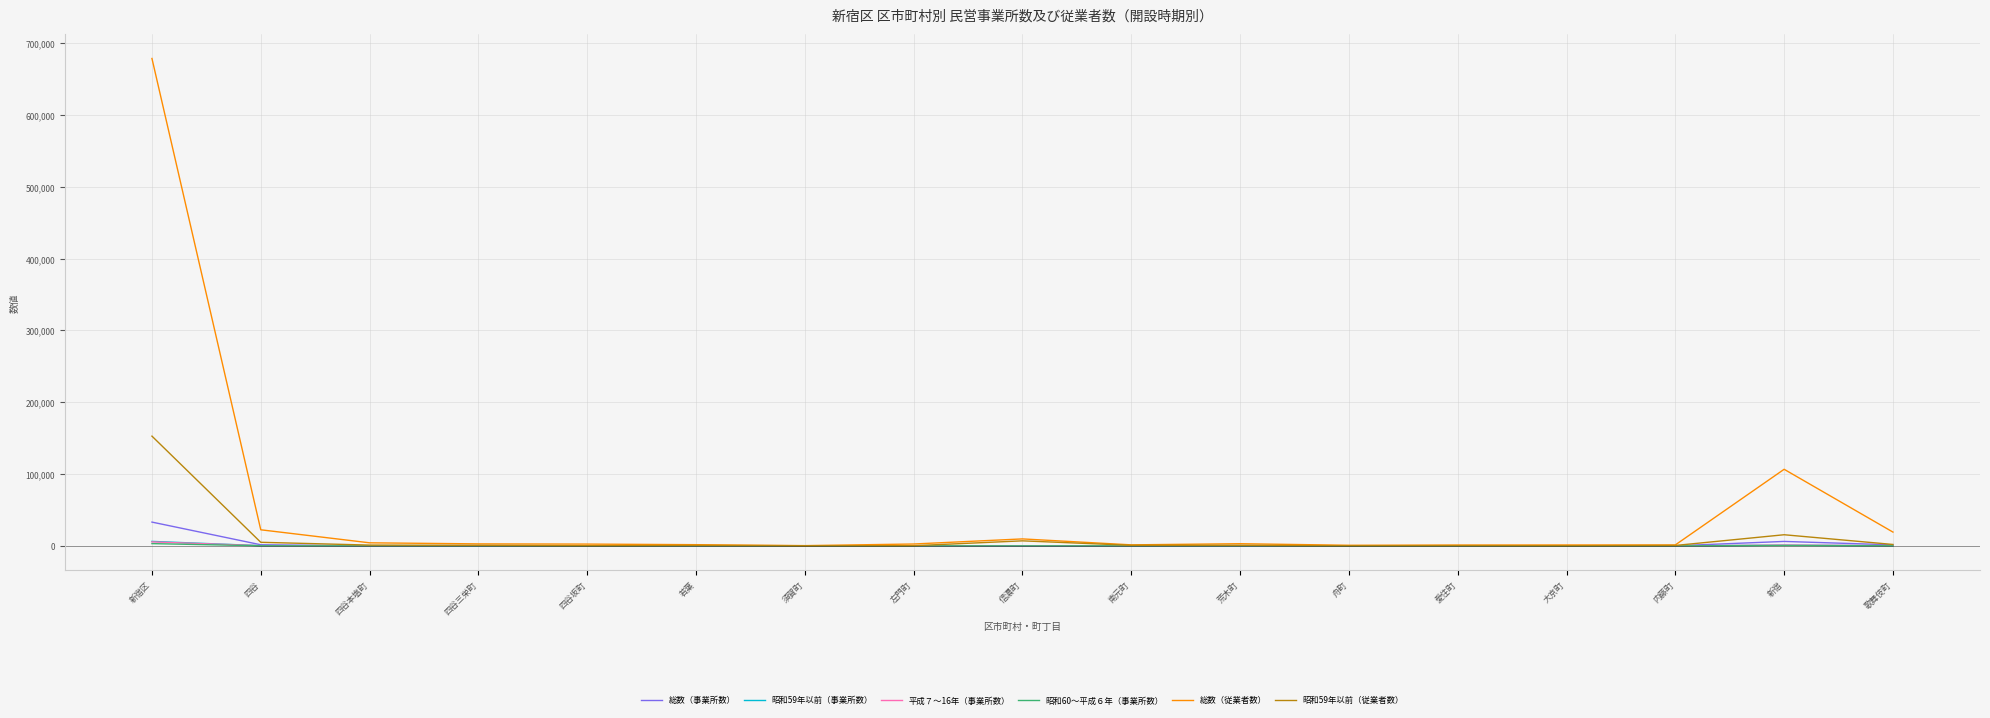

At which category is the sum across all series the highest?

新宿区